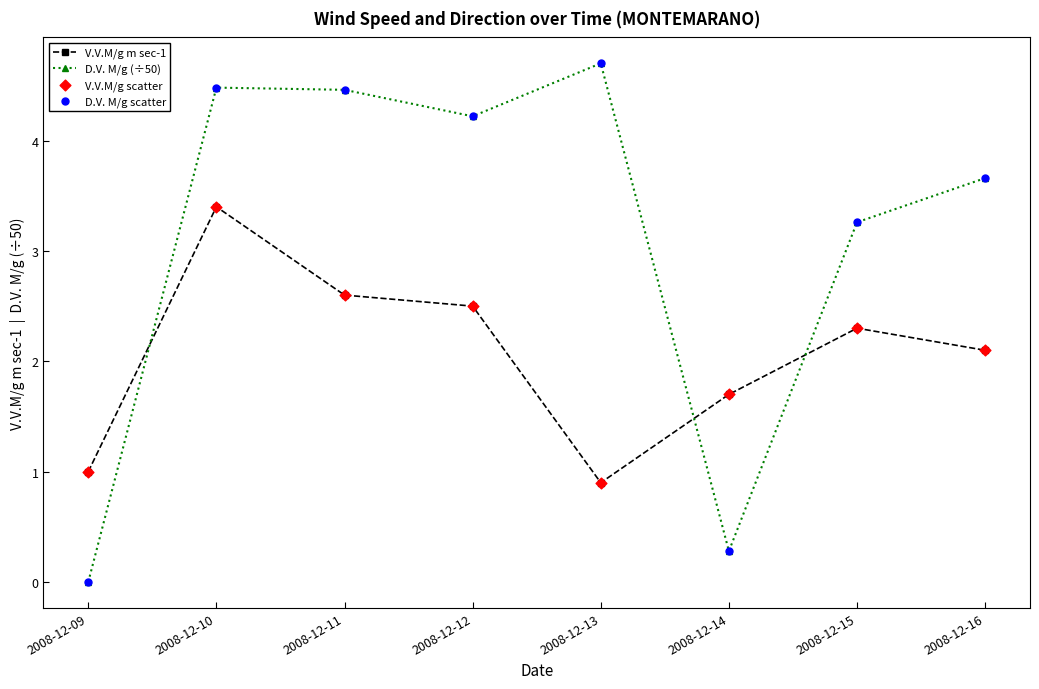

How many intersections are there between V.V.M/g m sec-1 and D.V. M/g (÷50)?

3